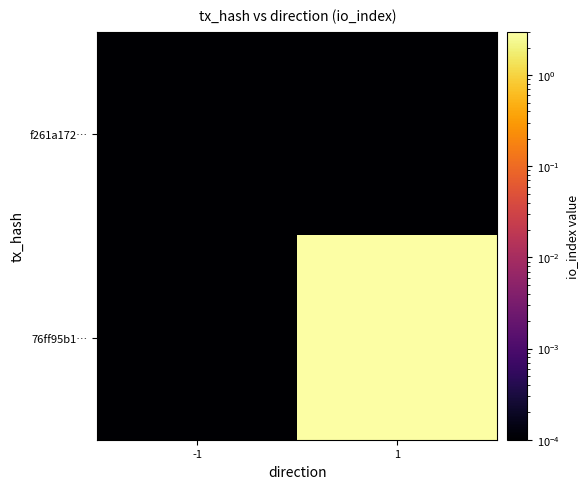

How many series are shown in this chart?

2